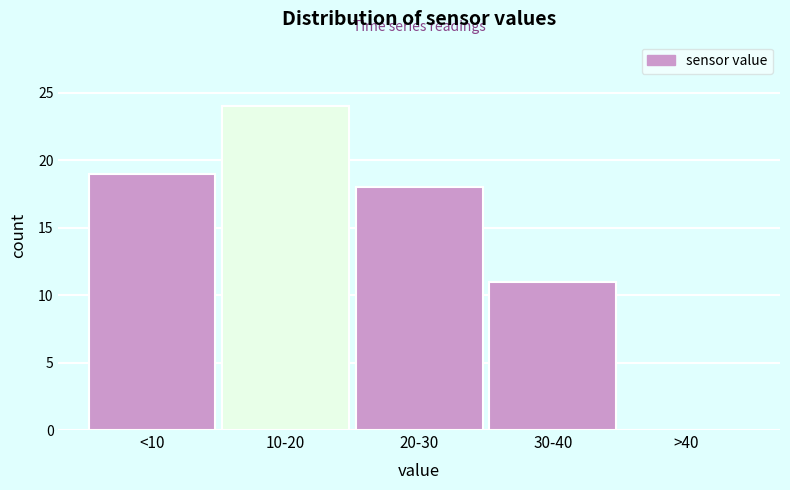

Reading left to right, transcribe all the data shown in this chart.

<10=19	10-20=24	20-30=18	30-40=11	>40=0